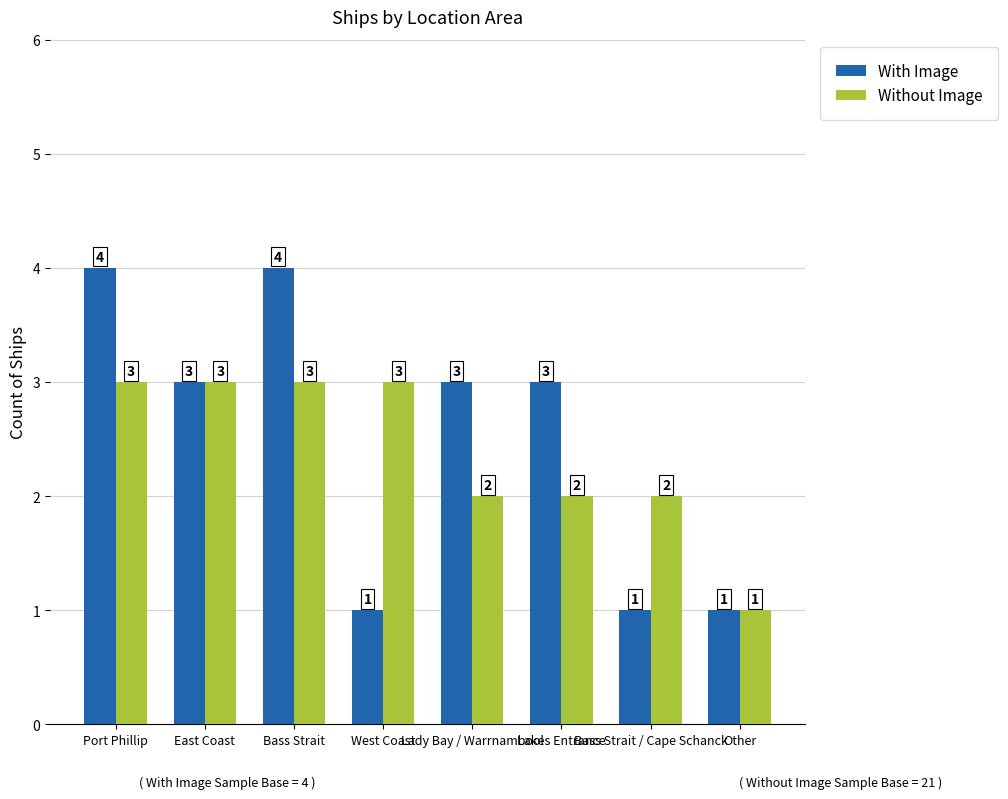

Rank the series at Bass Strait / Cape Schanck from highest to lowest value.

Without Image, With Image